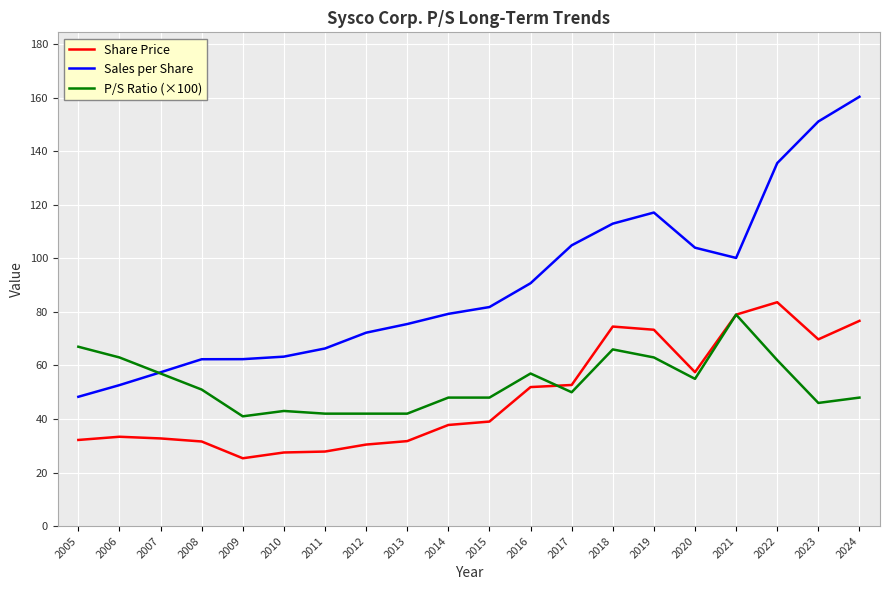

What is the average value of the Sales per Share series?

89.9